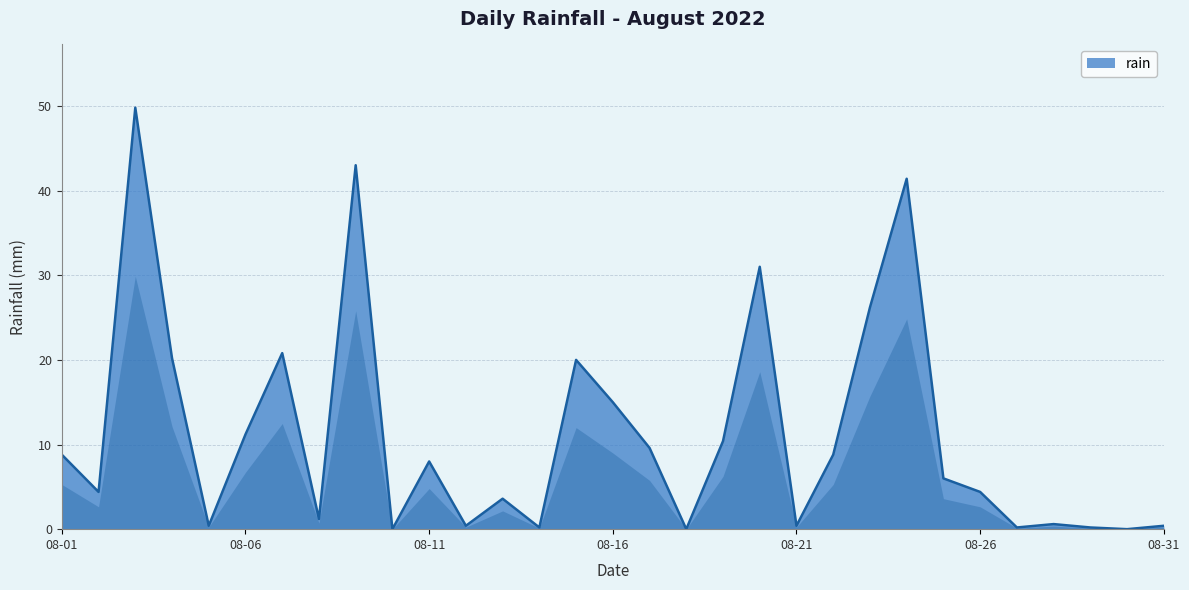

How many values are below 6?

15